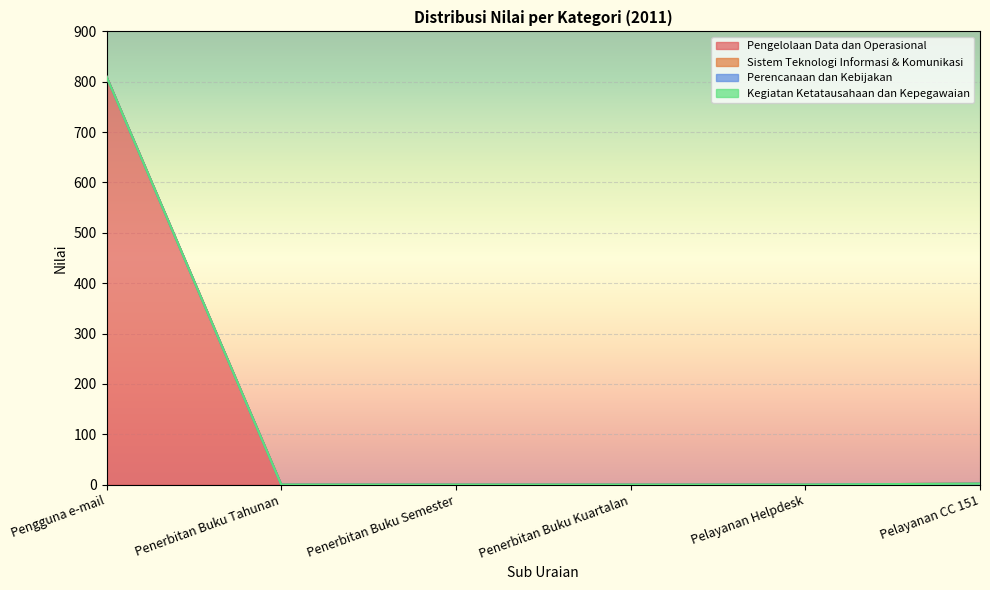

True or false: Kegiatan Ketatausahaan dan Kepegawaian and Pengelolaan Data dan Operasional intersect in this chart.

False